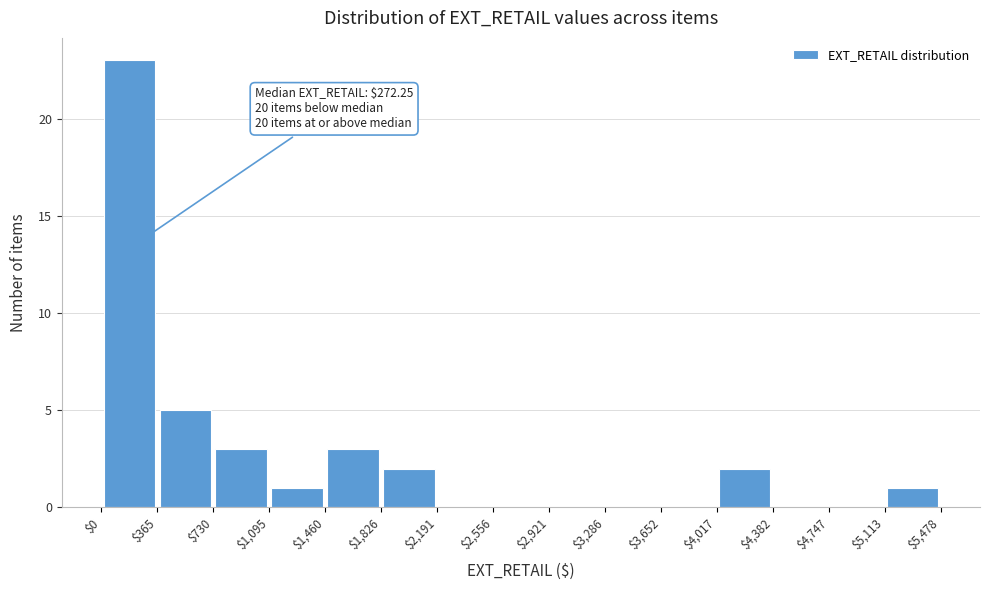

Which range on the x-axis has the tallest bar?

$0 to $365